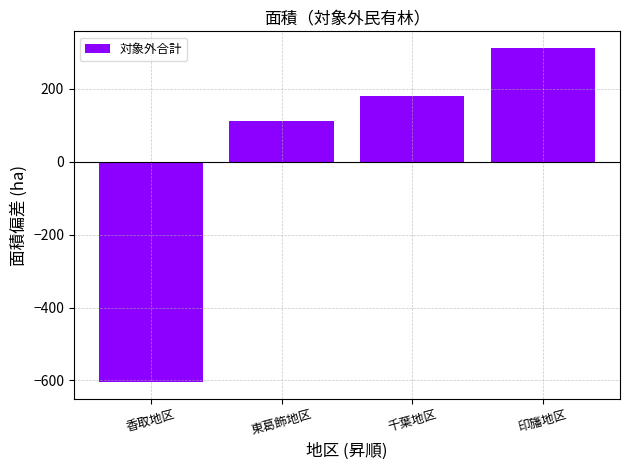

What is the difference between the values at 香取地区 and 東葛飾地区?

717.0